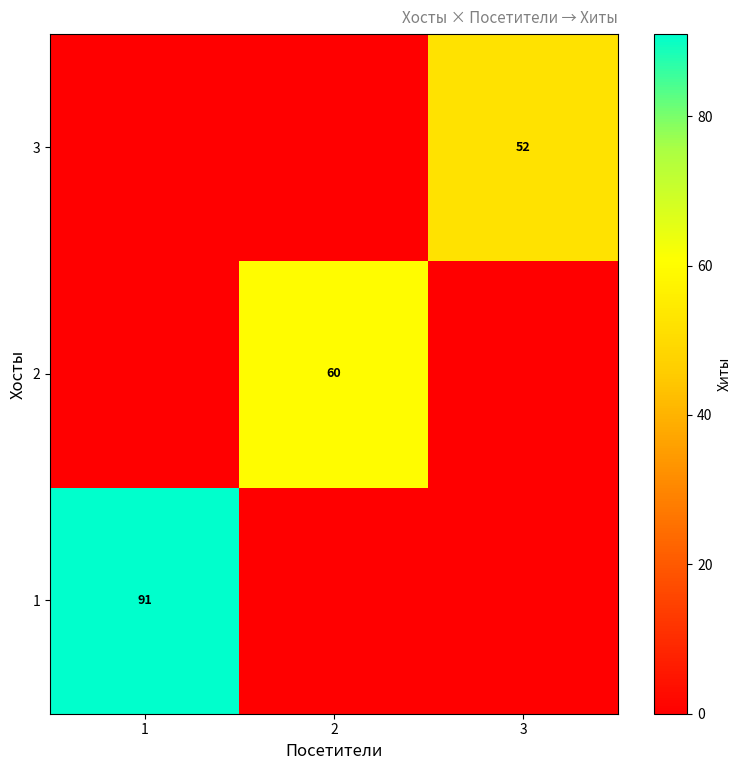

True or false: 2 has a value of 60 at 2.

True